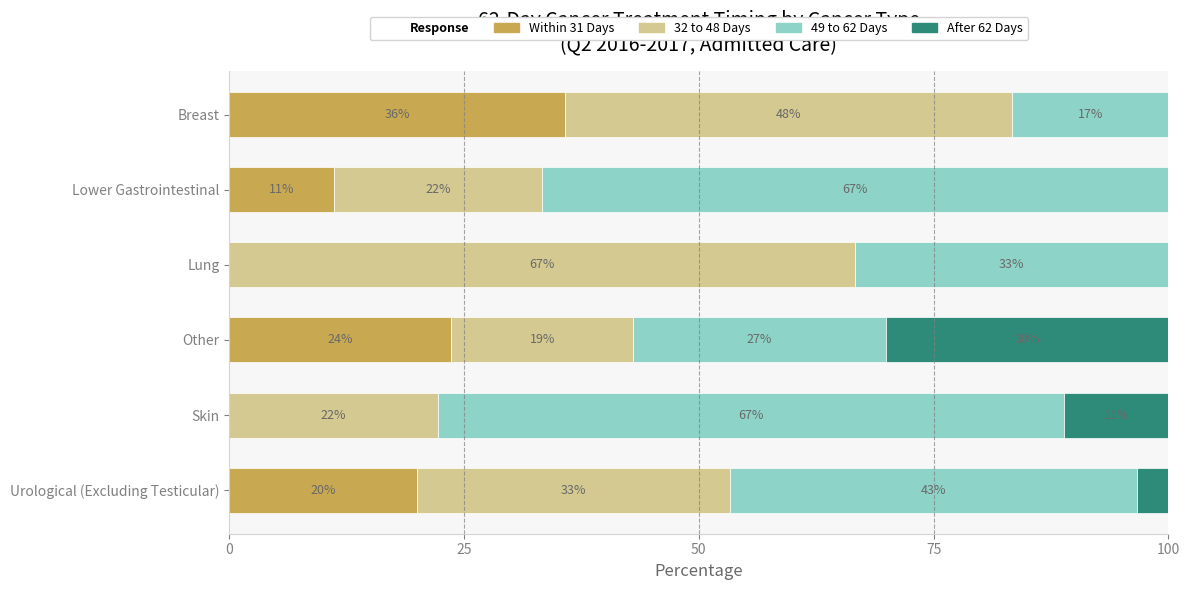

Which series has the largest range (max minus min)?

49 to 62 Days